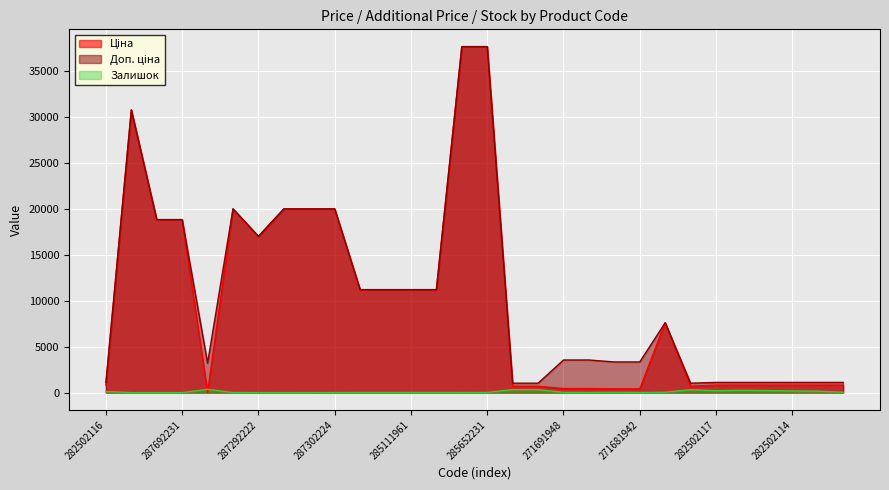

What is the average value of the Залишок series?

93.1